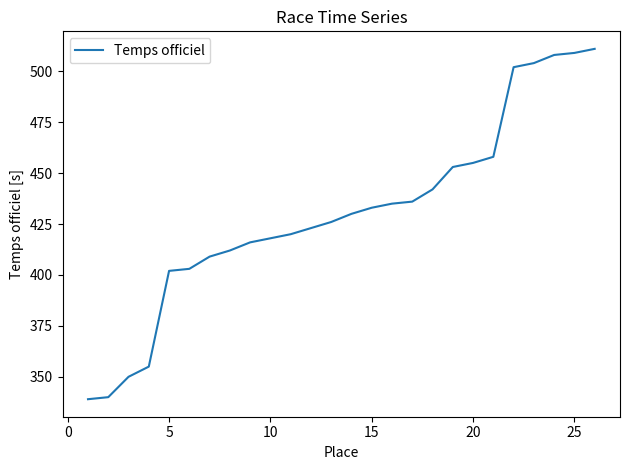

What is the difference between the maximum and minimum values?

172